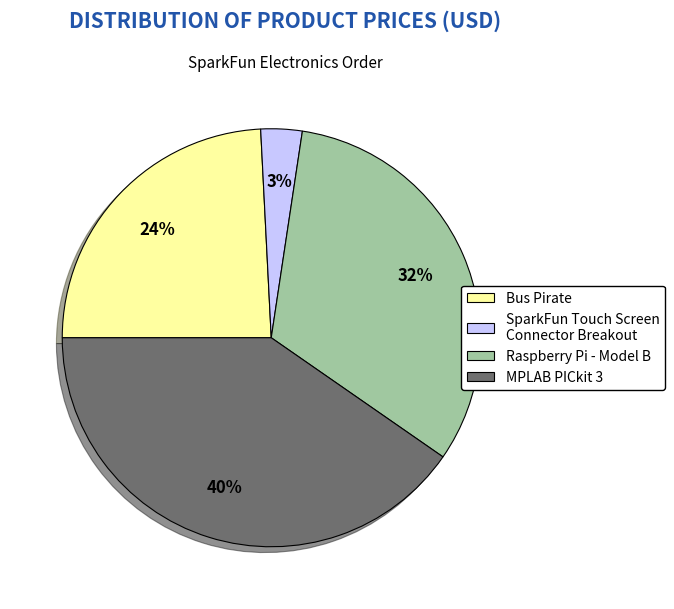

The Raspberry Pi - Model B slice represents 23% of the pie. True or false?

False